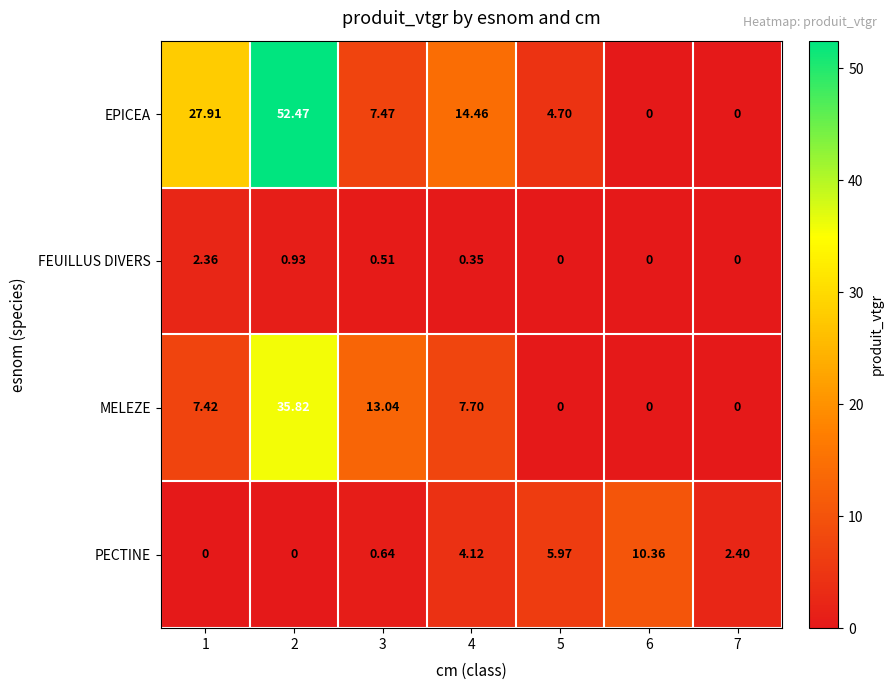

How many positive values does the EPICEA series have?

5